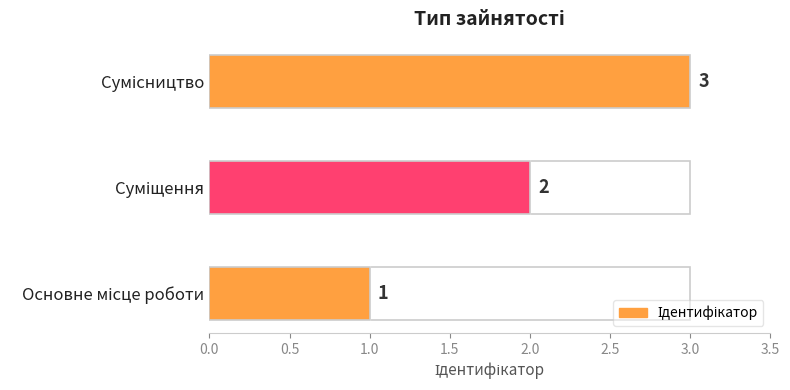

Count the values in the range 1 to 3.

3